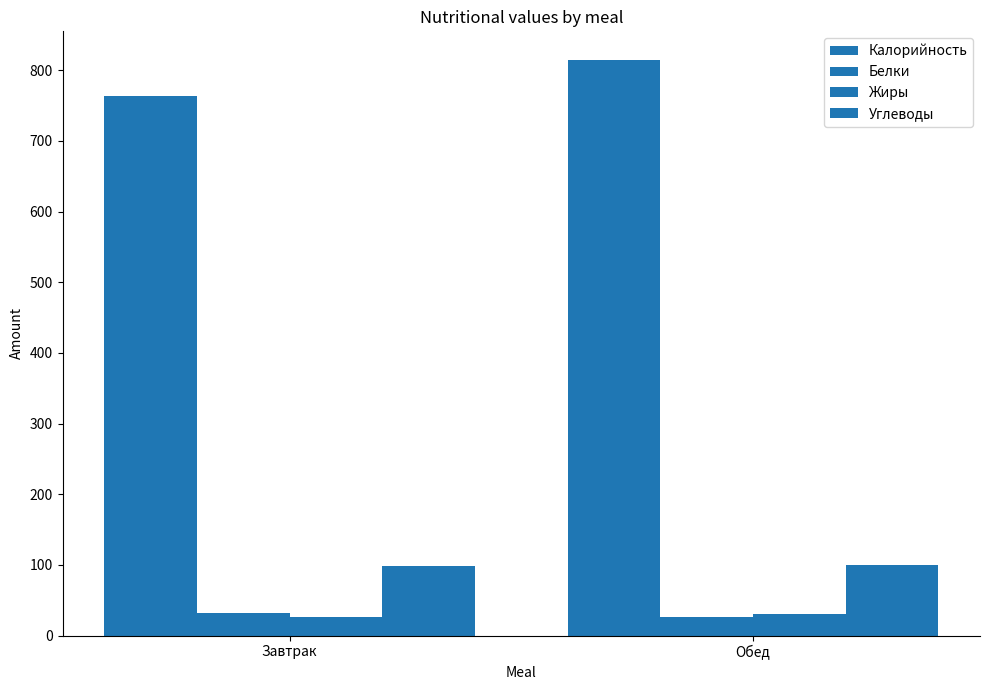

At which category is the sum across all series the highest?

Обед